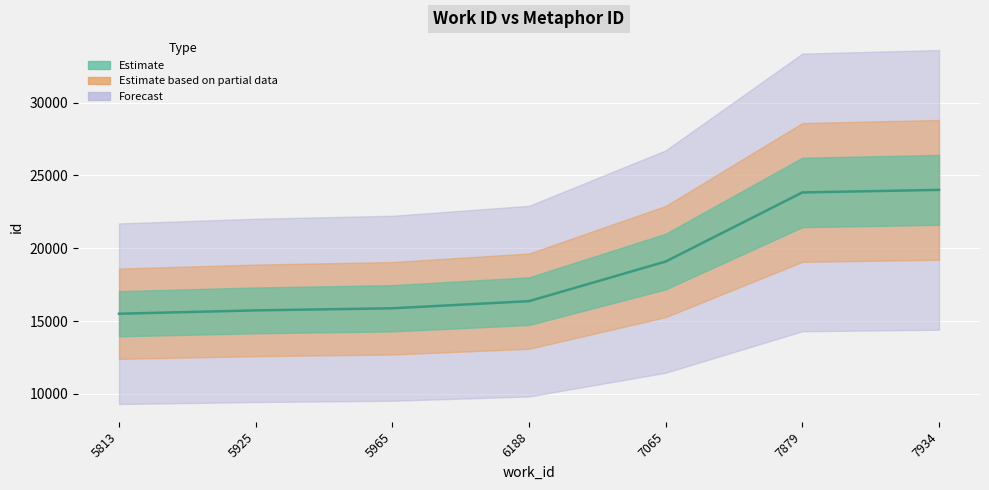

What is the maximum value shown in the chart?

24007